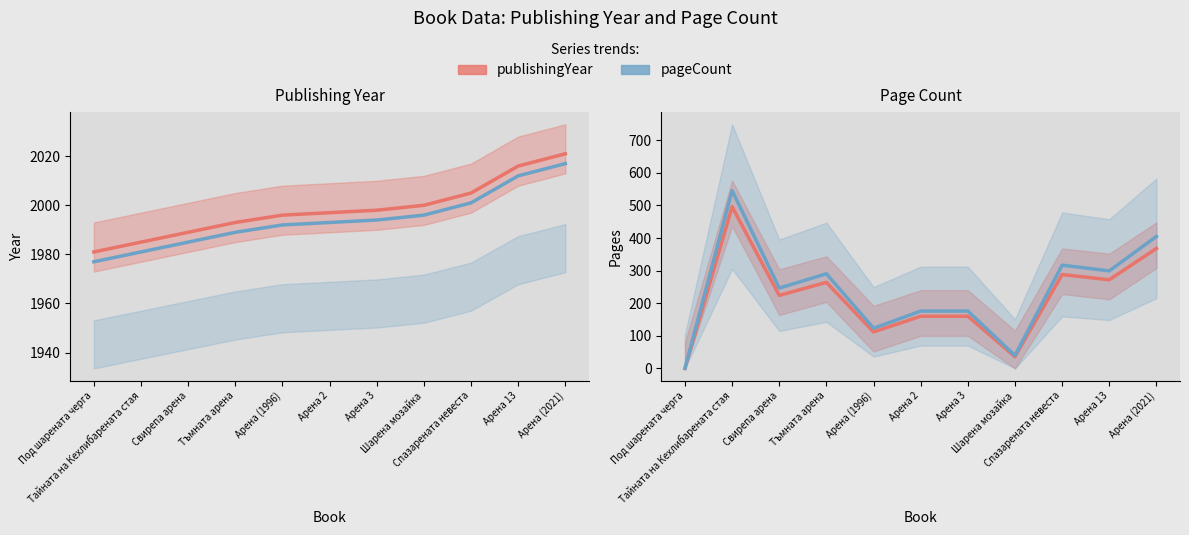

True or false: publishingYear has a value of 417 at Под шарената черга.

False